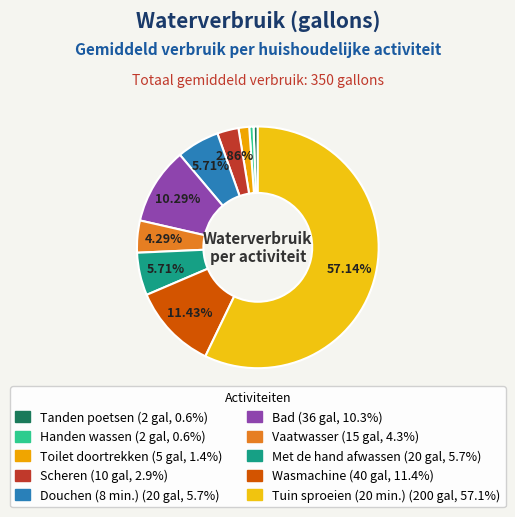

Is the sum of Vaatwasser and Handen wassen greater than half?

No